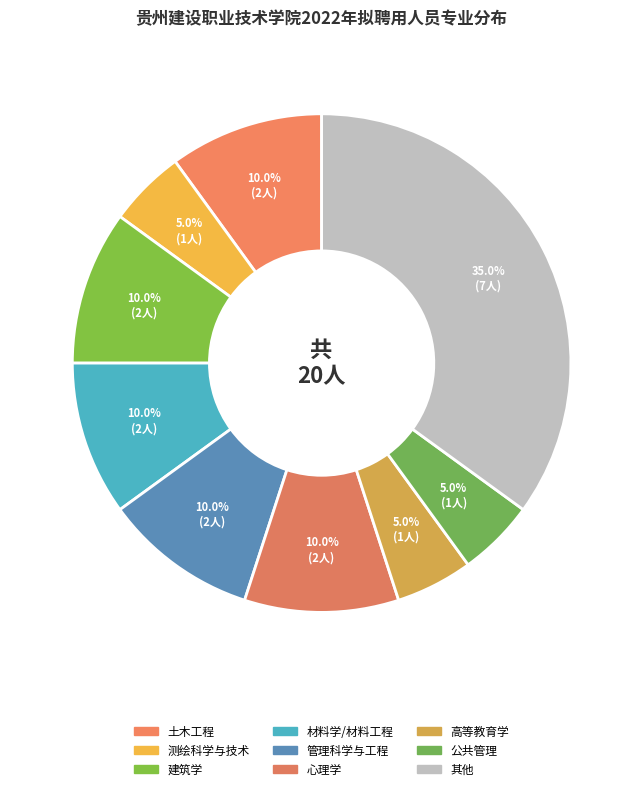

How many slices are in this pie chart?

9